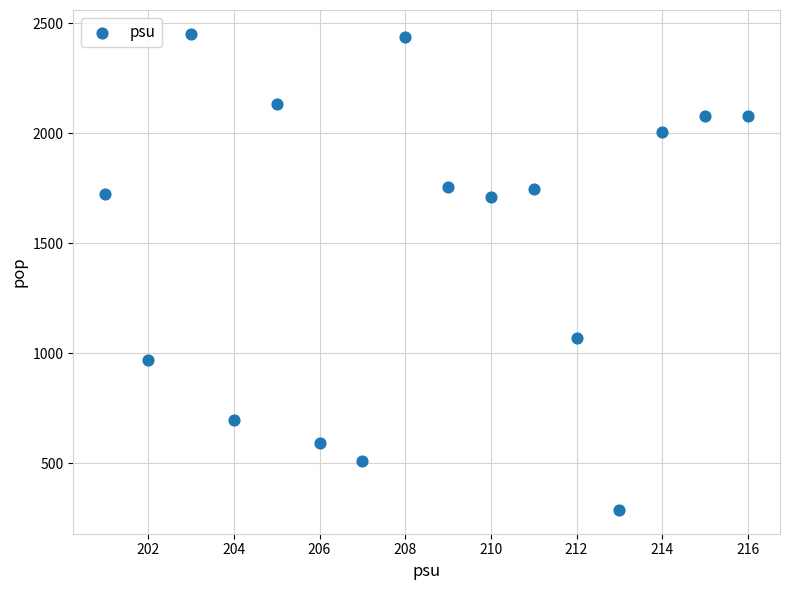

What is the range of Y values (max minus min)?

2163